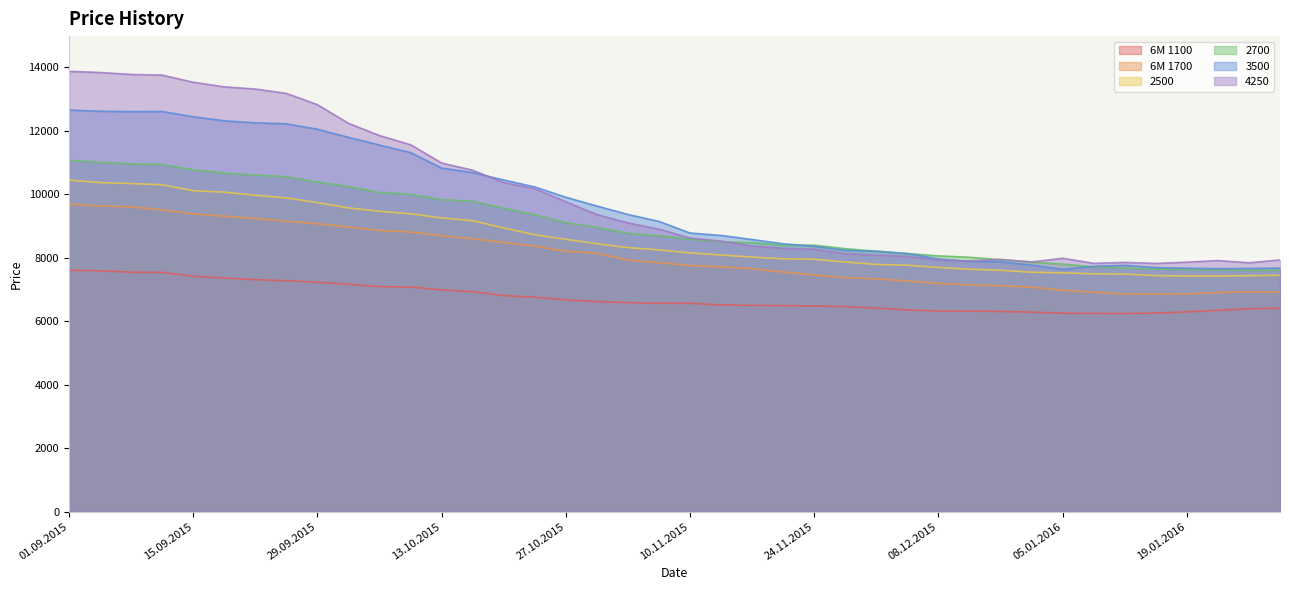

Is the value of 4250 at 03.12.2015 greater than the value of 6M 1700 at 20.10.2015?

No